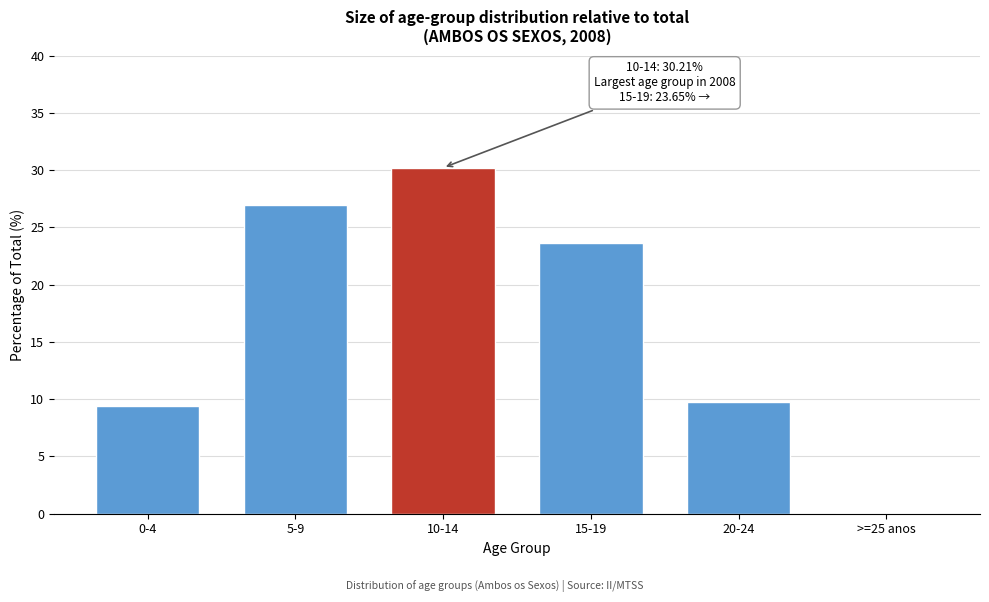

What is the sum of the values at 10-14 and 0-4?

39.6